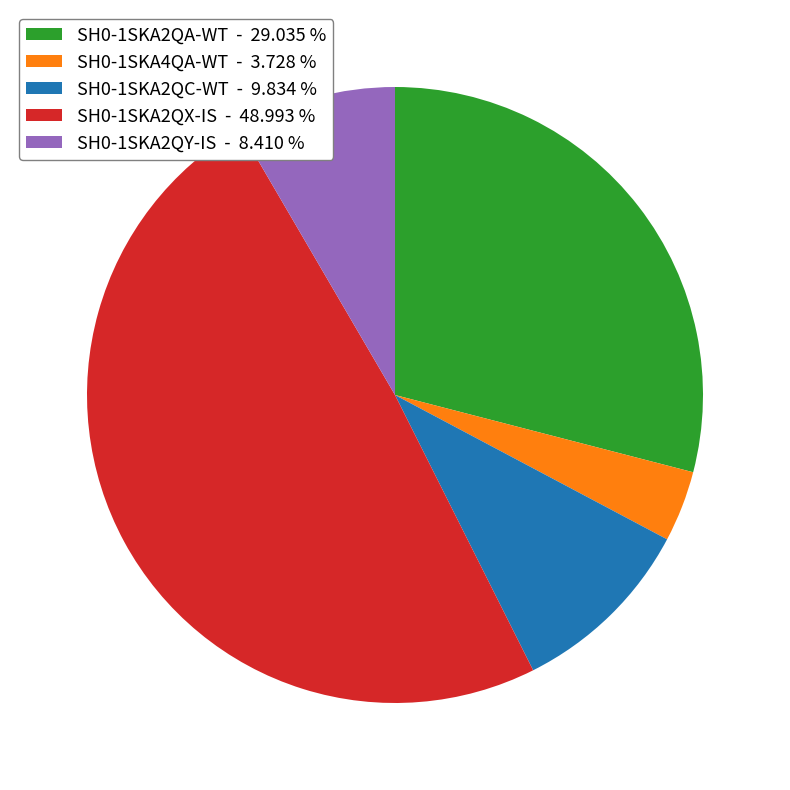

Approximately how many times larger is the value at SH0-1SKA2QA-WT compared to SH0-1SKA2QC-WT?

3.0